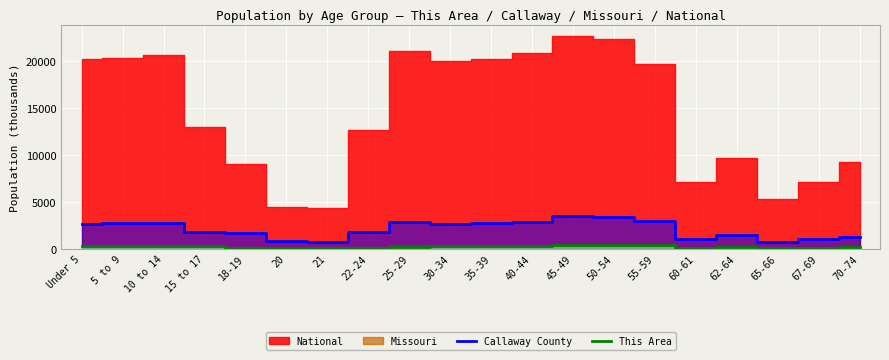

Which has a higher value, 18-19 or 50-54?

50-54